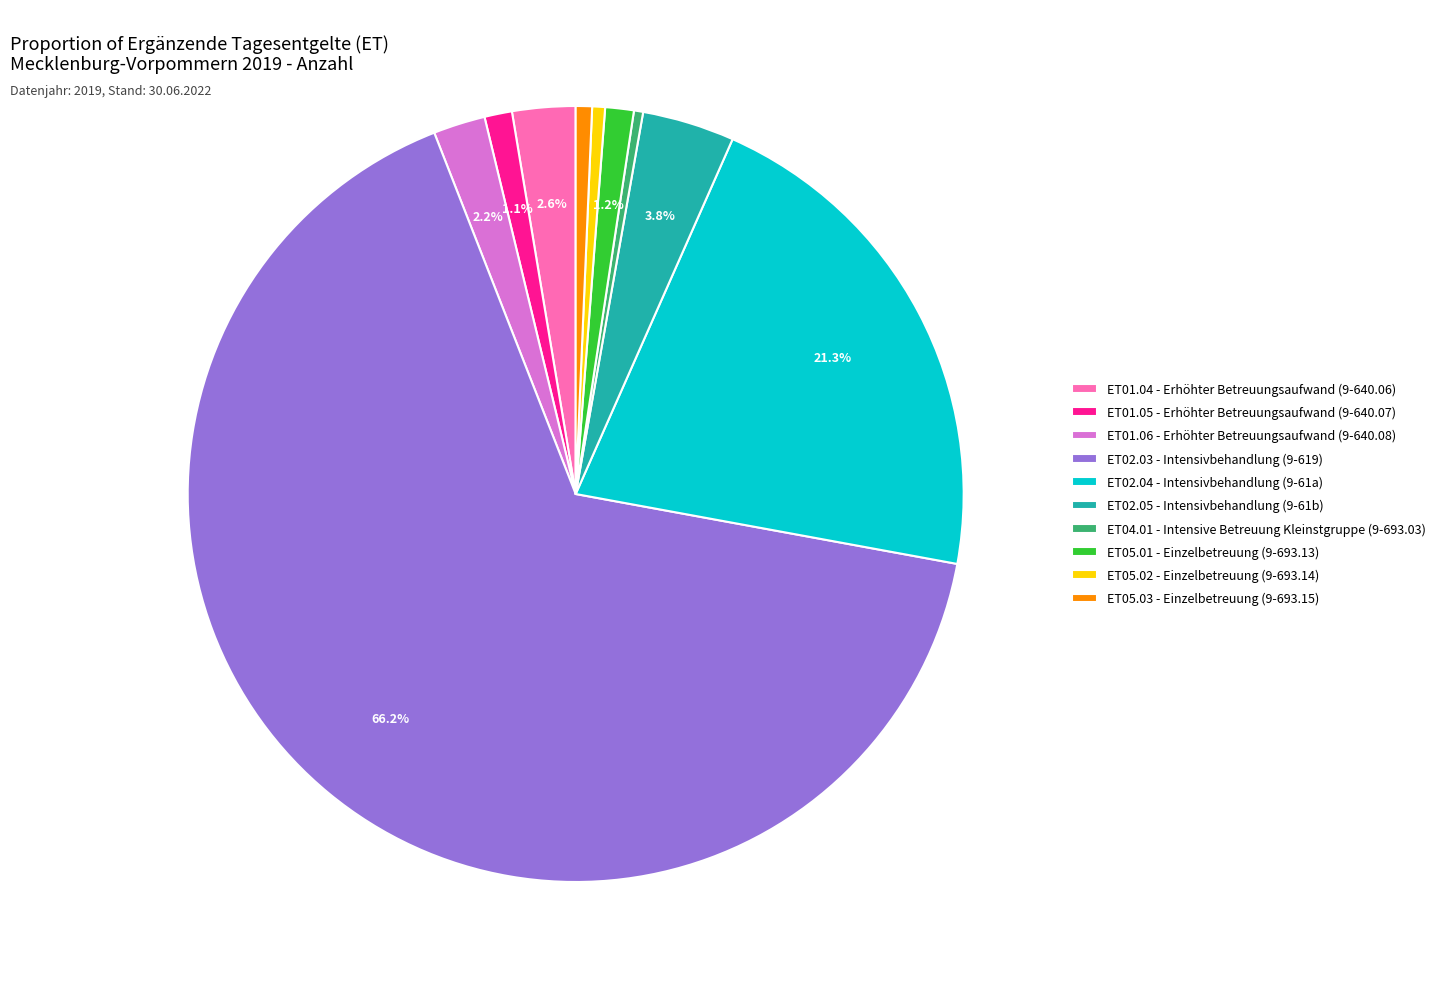

Which slice is the largest?

ET02.03 - Intensivbehandlung (9-619)